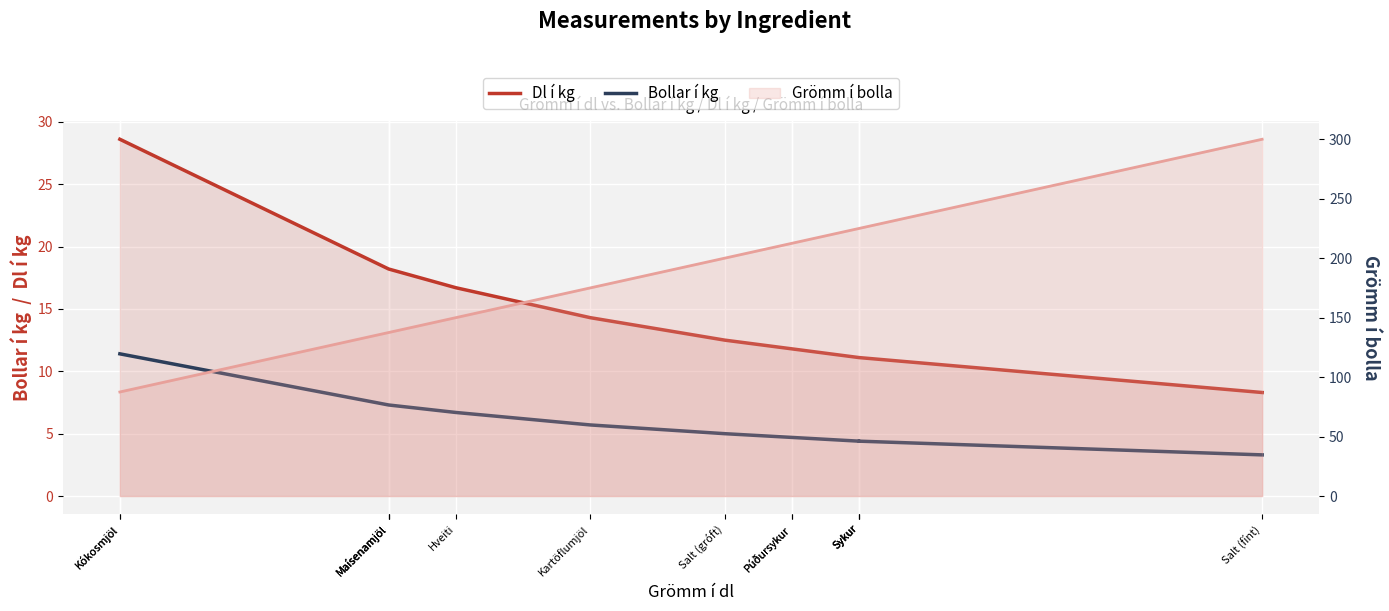

True or false: Bollar í kg and Dl í kg cross at least once.

False